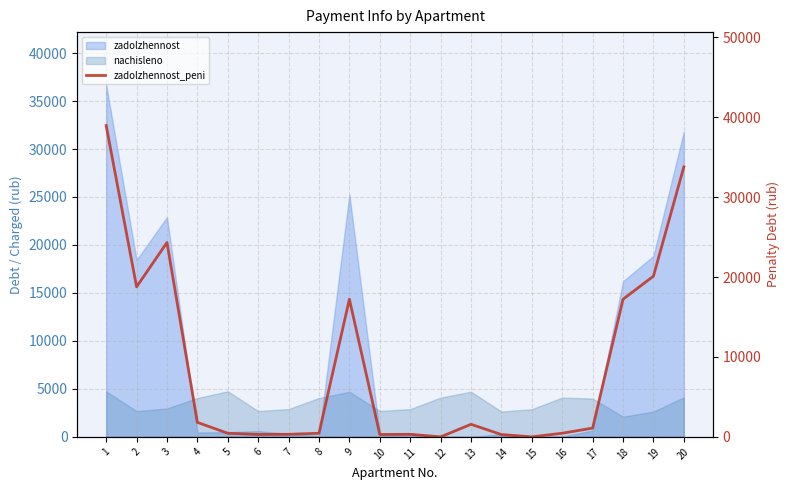

What is the difference between the maximum and minimum values?

38965.8